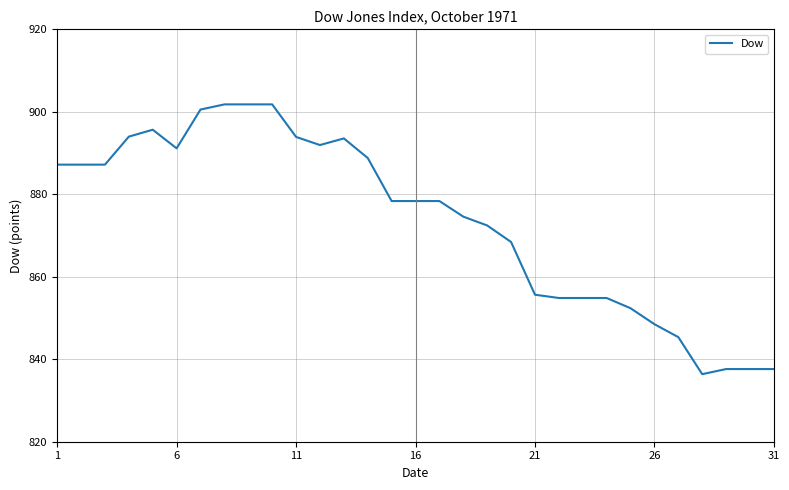

What is the difference between the maximum and minimum values?

65.4